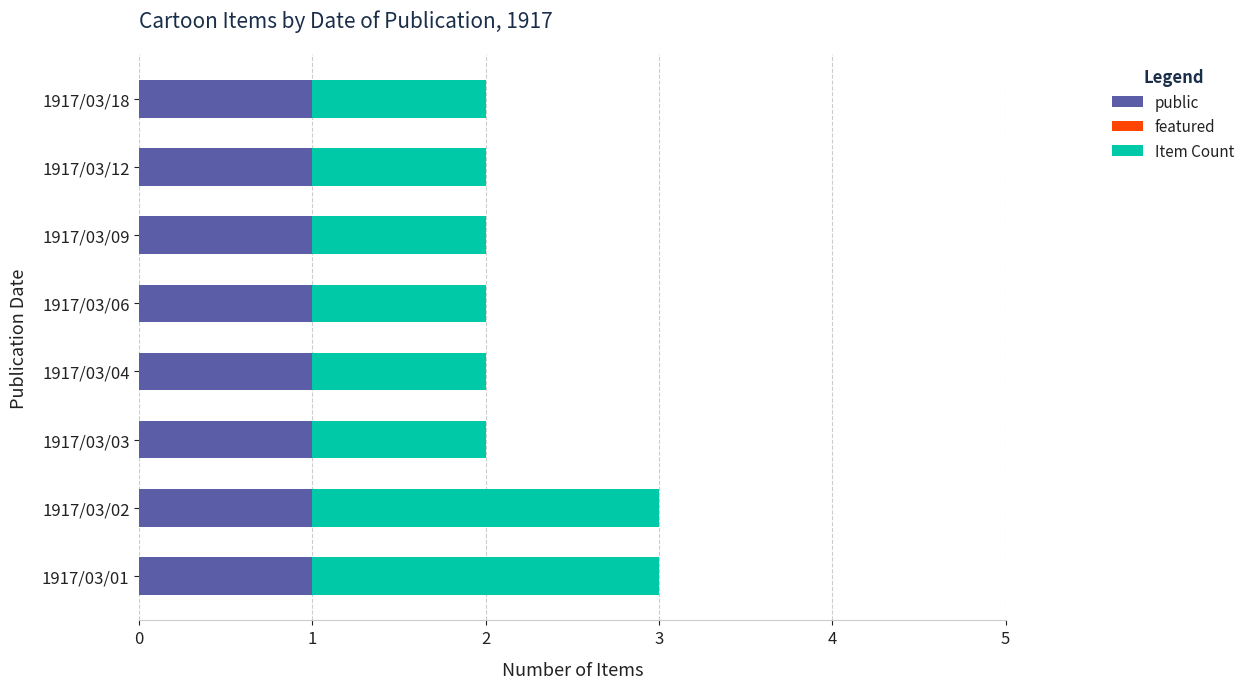

True or false: public has a value of 1 at 1917/03/18.

True